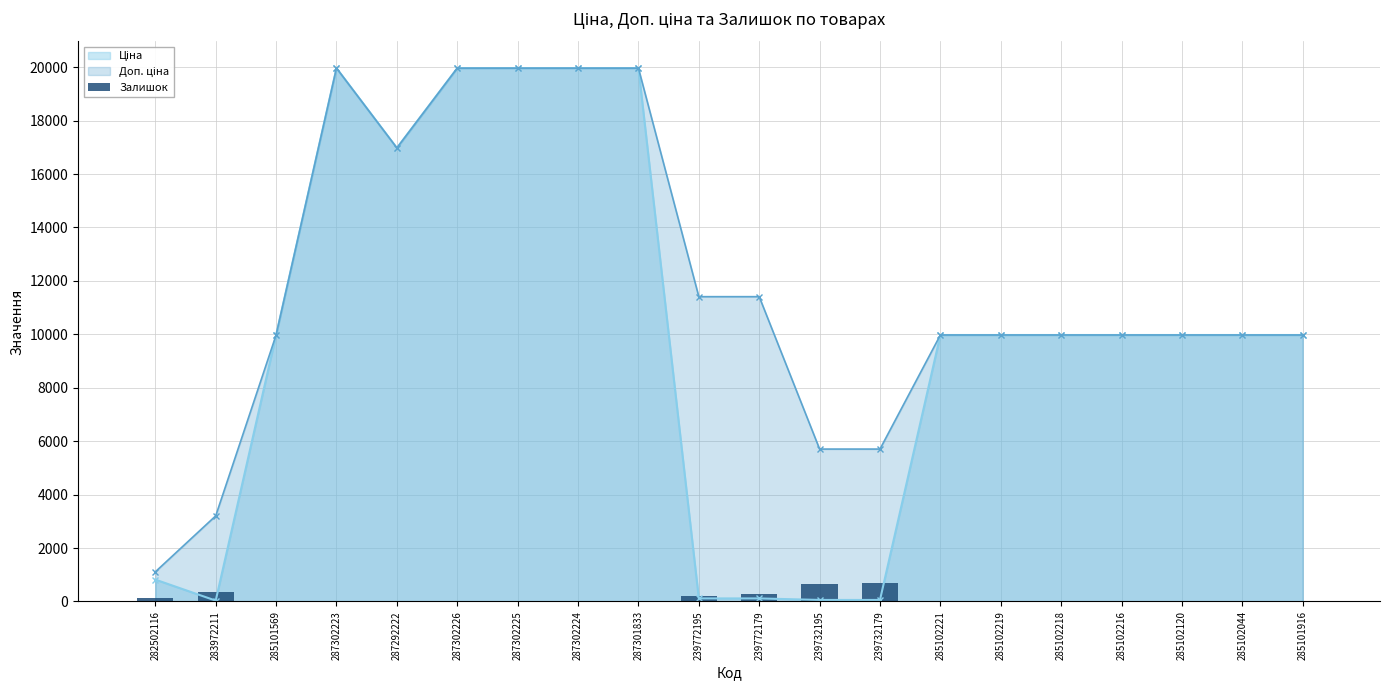

What is the difference between the second highest and minimum values?

665